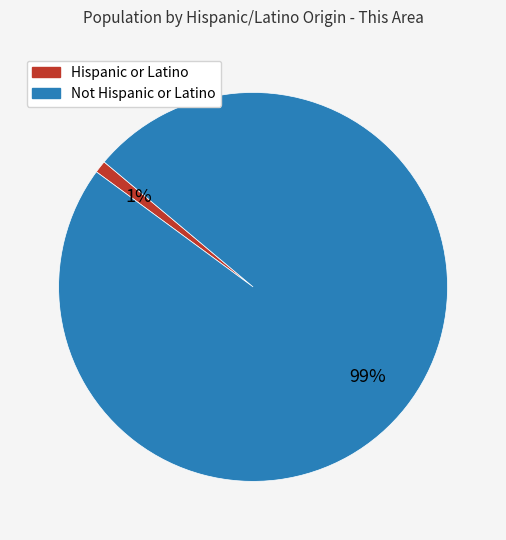

To the nearest percent, what portion does Hispanic or Latino represent?

1%